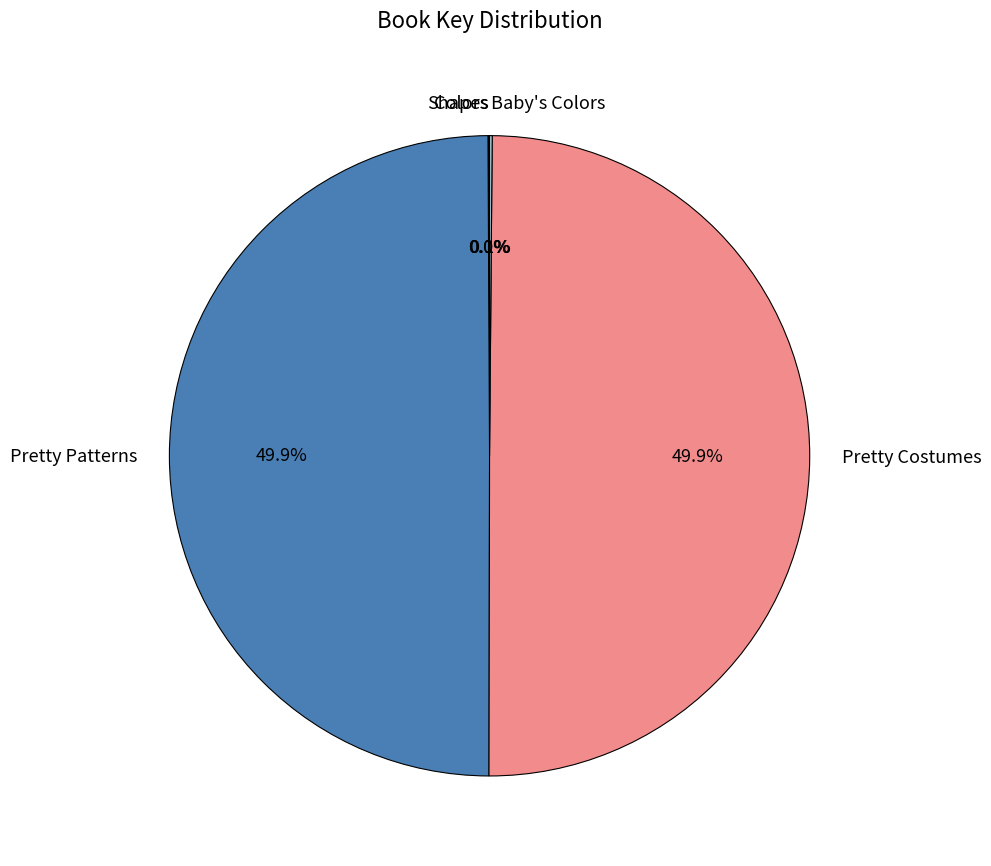

How much of the chart is everything except Pretty Patterns?

50.1%